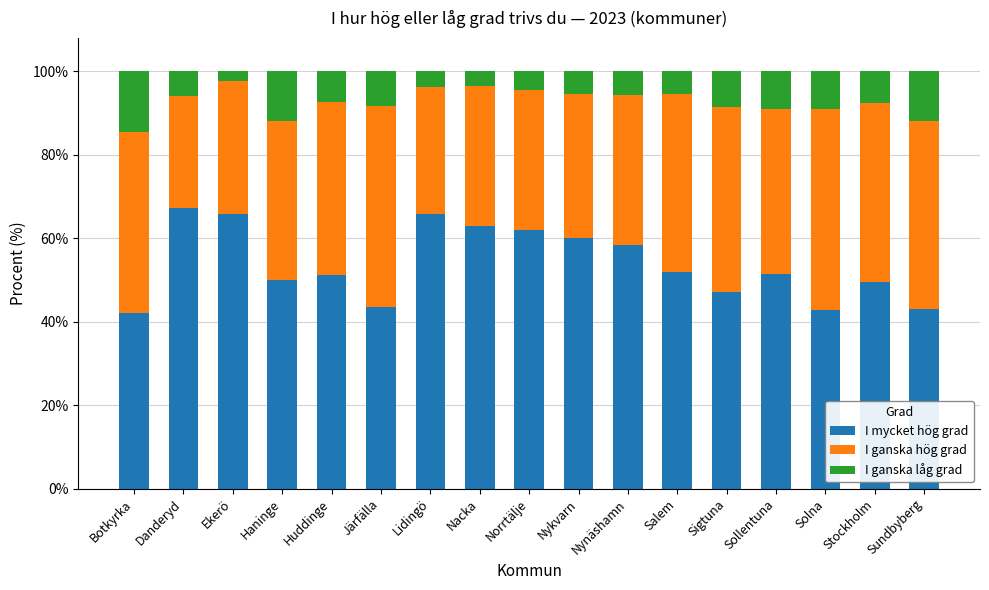

Read the I mycket hög grad value at Järfälla.

43.5